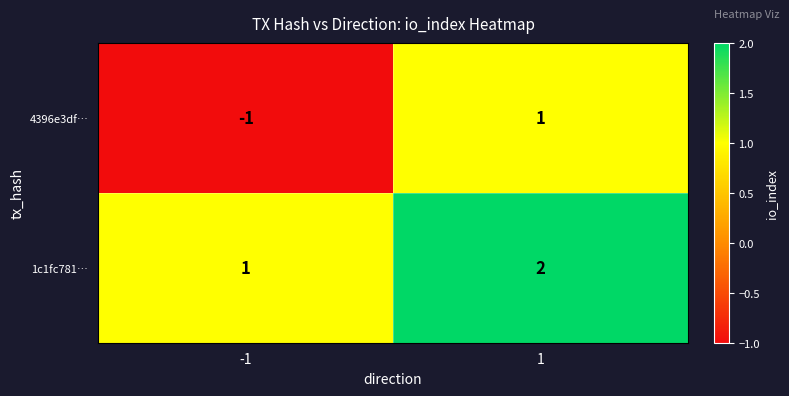

What is the greatest value displayed?

2